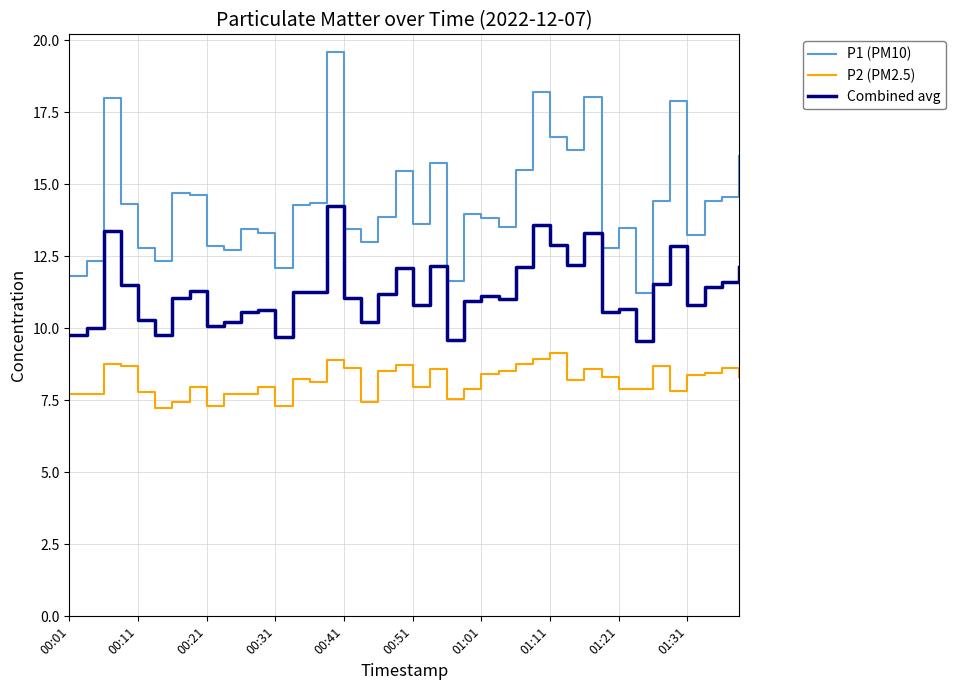

Which series has the largest total across all categories?

P1 (PM10)